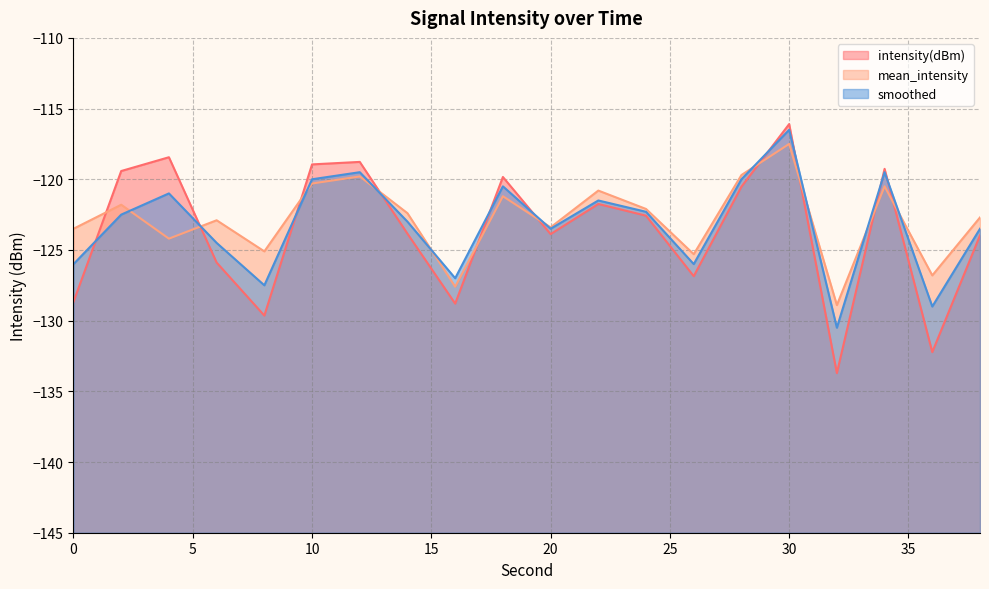

Does the chart have visible grid lines?

Yes